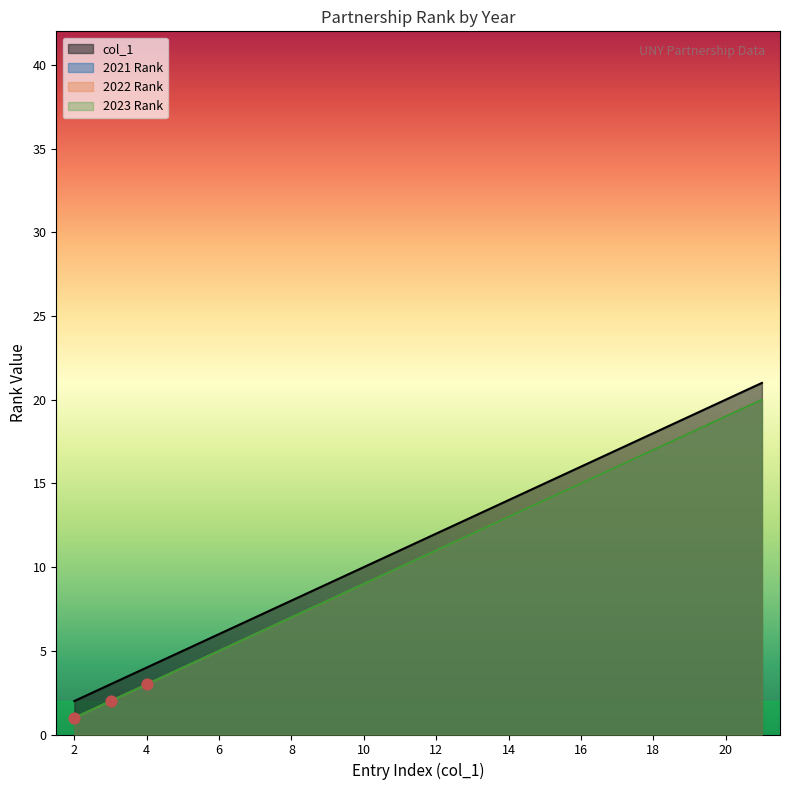

Which series contains the lowest Y value?

Pemerintah Daerah